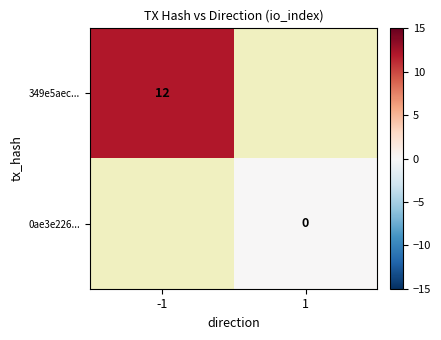

Is the value of 0ae3e226... at 1 greater than the value of 349e5aec... at -1?

No